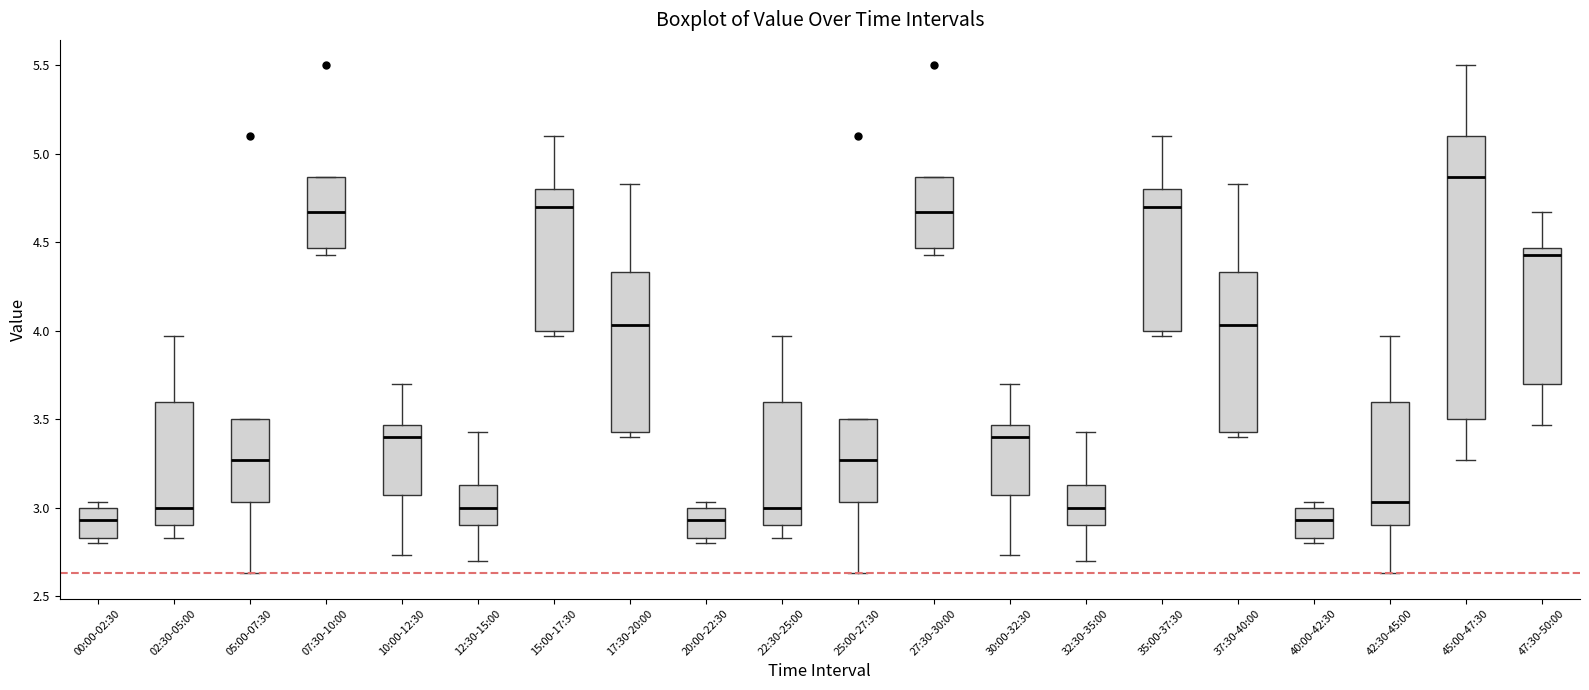

Reading left to right, transcribe this box plot: for each box, give where its median line is, the range the box spans, and where its two whiskers end, as read against the y-axis. The values are not printed on the chart, so give them approximately, as read against the axis.

00:00-02:30: median 2.95, box 2.85 to 3.00, whiskers 2.80 to 3.05
02:30-05:00: median 3.00, box 2.90 to 3.60, whiskers 2.85 to 3.95
05:00-07:30: median 3.25, box 3.05 to 3.50, whiskers 2.65 to 3.50
07:30-10:00: median 4.65, box 4.45 to 4.85, whiskers 4.45 (just below the box's lower edge) to 4.85
10:00-12:30: median 3.40, box 3.05 to 3.45, whiskers 2.75 to 3.70
12:30-15:00: median 3.00, box 2.90 to 3.15, whiskers 2.70 to 3.45
15:00-17:30: median 4.70, box 4.00 to 4.80, whiskers 3.95 to 5.10
17:30-20:00: median 4.05, box 3.45 to 4.35, whiskers 3.40 to 4.85
20:00-22:30: median 2.95, box 2.85 to 3.00, whiskers 2.80 to 3.05
22:30-25:00: median 3.00, box 2.90 to 3.60, whiskers 2.85 to 3.95
25:00-27:30: median 3.25, box 3.05 to 3.50, whiskers 2.65 to 3.50
27:30-30:00: median 4.65, box 4.45 to 4.85, whiskers 4.45 (just below the box's lower edge) to 4.85
30:00-32:30: median 3.40, box 3.05 to 3.45, whiskers 2.75 to 3.70
32:30-35:00: median 3.00, box 2.90 to 3.15, whiskers 2.70 to 3.45
35:00-37:30: median 4.70, box 4.00 to 4.80, whiskers 3.95 to 5.10
37:30-40:00: median 4.05, box 3.45 to 4.35, whiskers 3.40 to 4.85
40:00-42:30: median 2.95, box 2.85 to 3.00, whiskers 2.80 to 3.05
42:30-45:00: median 3.05, box 2.90 to 3.60, whiskers 2.65 to 3.95
45:00-47:30: median 4.85, box 3.50 to 5.10, whiskers 3.25 to 5.50
47:30-50:00: median 4.45 (just below the box's upper edge), box 3.70 to 4.45, whiskers 3.45 to 4.65